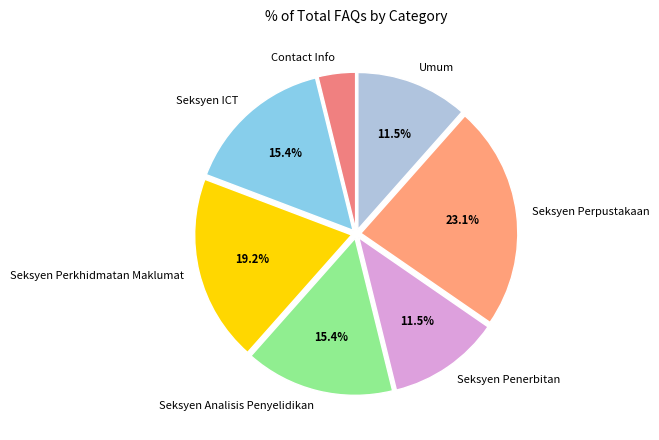

Combined, do Contact Info and Seksyen Perpustakaan account for over 50%?

No